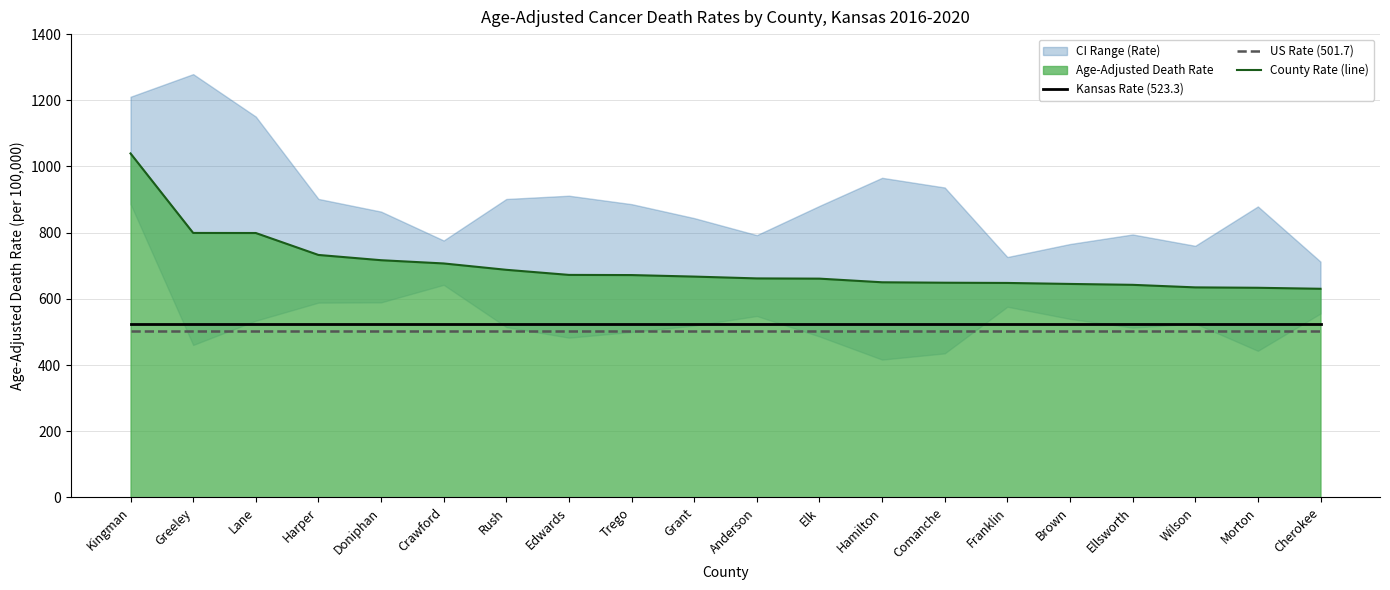

Reading right to left, what are all the values shown in this chart?

Kansas Rate (523.3): Cherokee=523.3	Morton=523.3	Wilson=523.3	Ellsworth=523.3	Brown=523.3	Franklin=523.3	Comanche=523.3	Hamilton=523.3	Elk=523.3	Anderson=523.3	Grant=523.3	Trego=523.3	Edwards=523.3	Rush=523.3	Crawford=523.3	Doniphan=523.3	Harper=523.3	Lane=523.3	Greeley=523.3	Kingman=523.3
US Rate (501.7): Cherokee=501.7	Morton=501.7	Wilson=501.7	Ellsworth=501.7	Brown=501.7	Franklin=501.7	Comanche=501.7	Hamilton=501.7	Elk=501.7	Anderson=501.7	Grant=501.7	Trego=501.7	Edwards=501.7	Rush=501.7	Crawford=501.7	Doniphan=501.7	Harper=501.7	Lane=501.7	Greeley=501.7	Kingman=501.7
County Rate (line): Cherokee=630.5	Morton=633.5	Wilson=634.7	Ellsworth=642.4	Brown=645.1	Franklin=648.1	Comanche=648.8	Hamilton=650.1	Elk=661.1	Anderson=661.8	Grant=667.3	Trego=671.9	Edwards=672.4	Rush=687.8	Crawford=707.0	Doniphan=716.8	Harper=732.7	Lane=799.0	Greeley=799.2	Kingman=1039.4